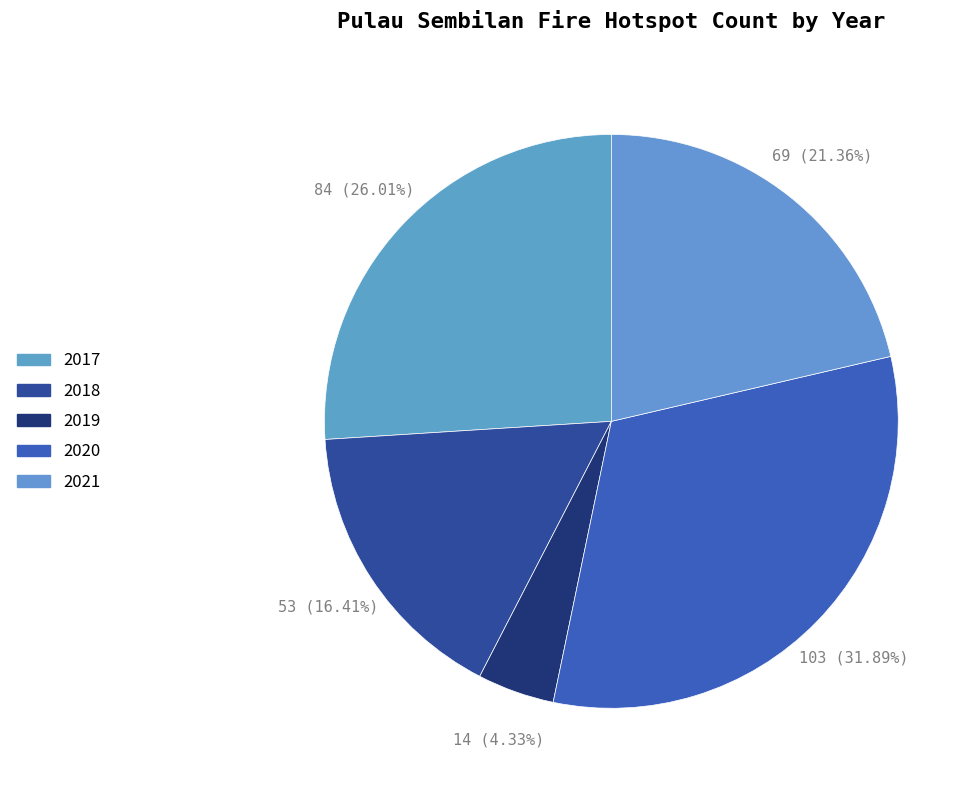

How much of the chart is everything except 2018?

83.6%